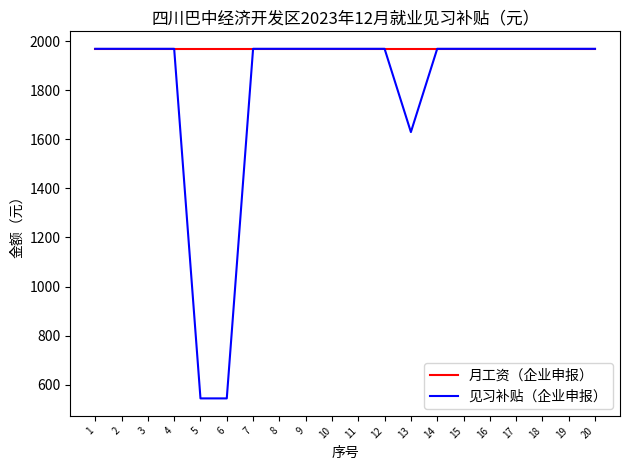

List the series in order of their overall mean, lowest first.

见习补贴（企业申报）, 月工资（企业申报）